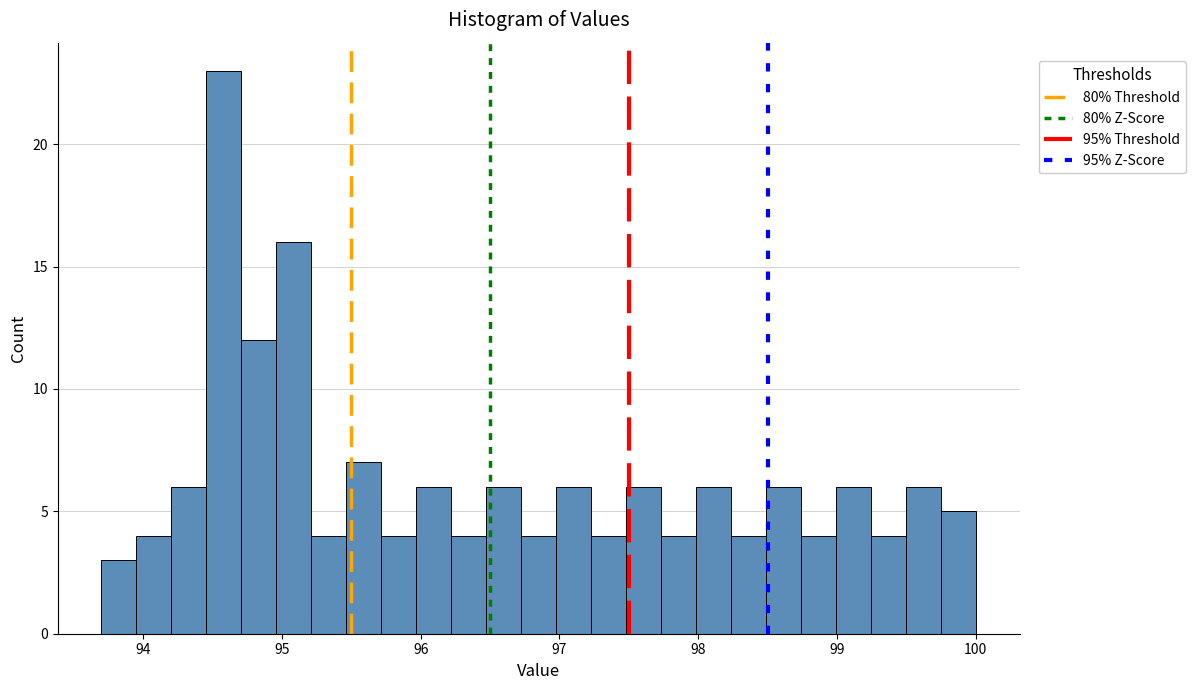

Around what value on the x-axis is the tallest bar? Give the approximate position of its centre, as read against the axis.

94.6